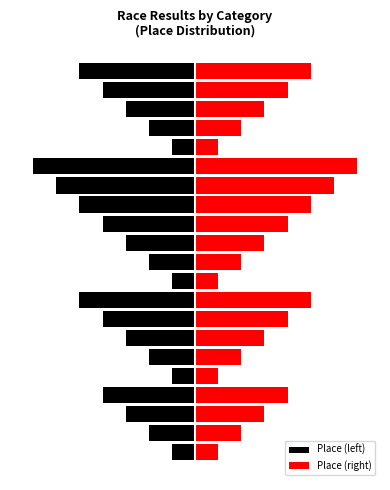

What is the sum of all Place (right) values?

68